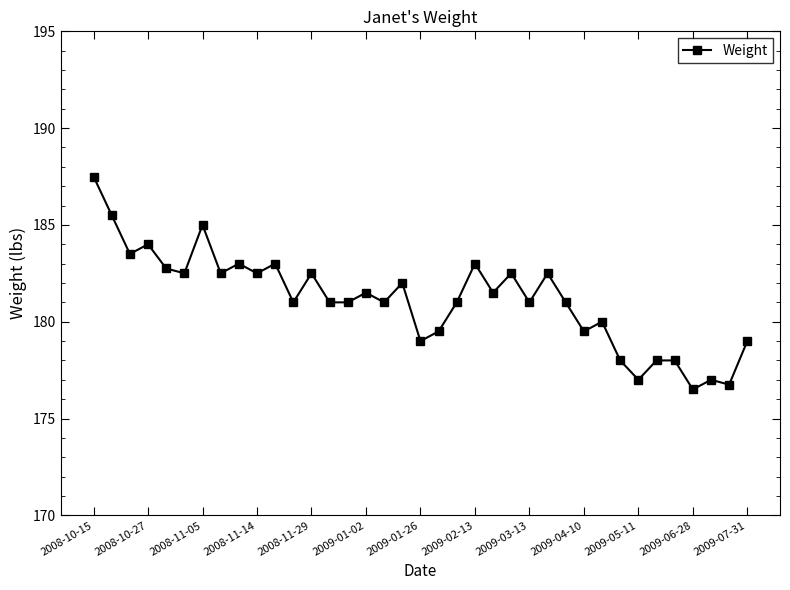

What is the average value?

181.1